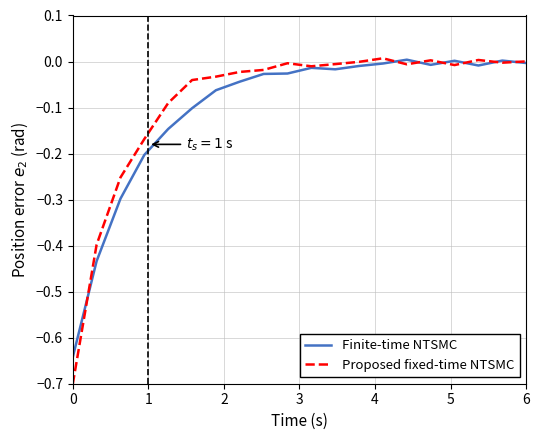

How many lines are shown in the chart?

2